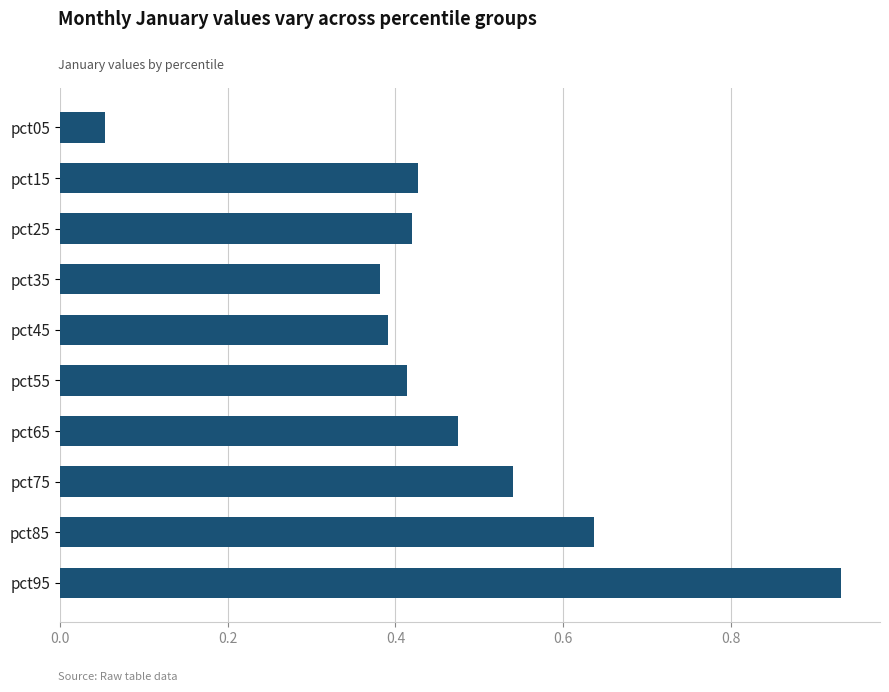

How many bars are there in total?

10